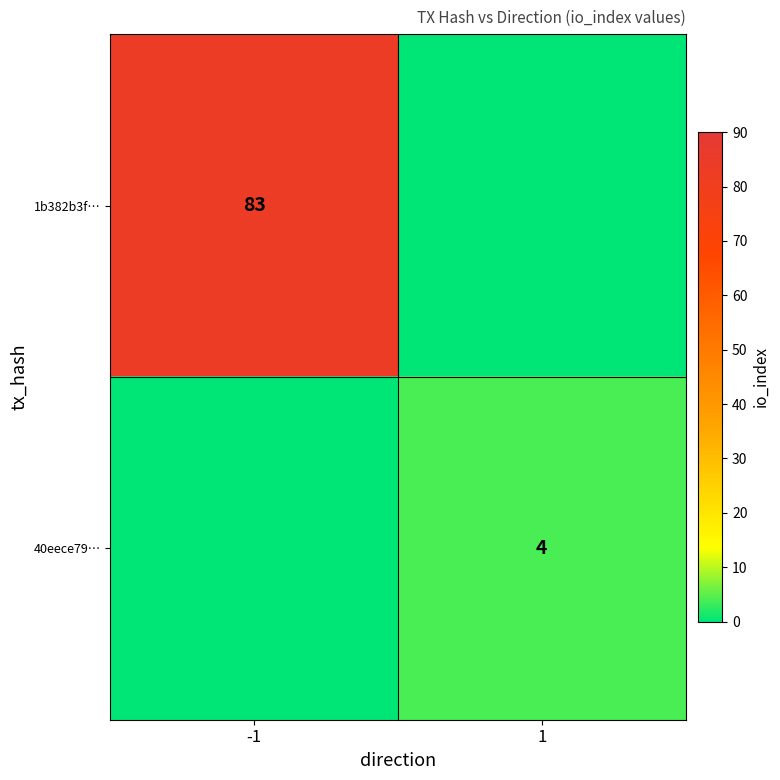

The value of 1b382b3f… at -1 is 83. True or false?

True